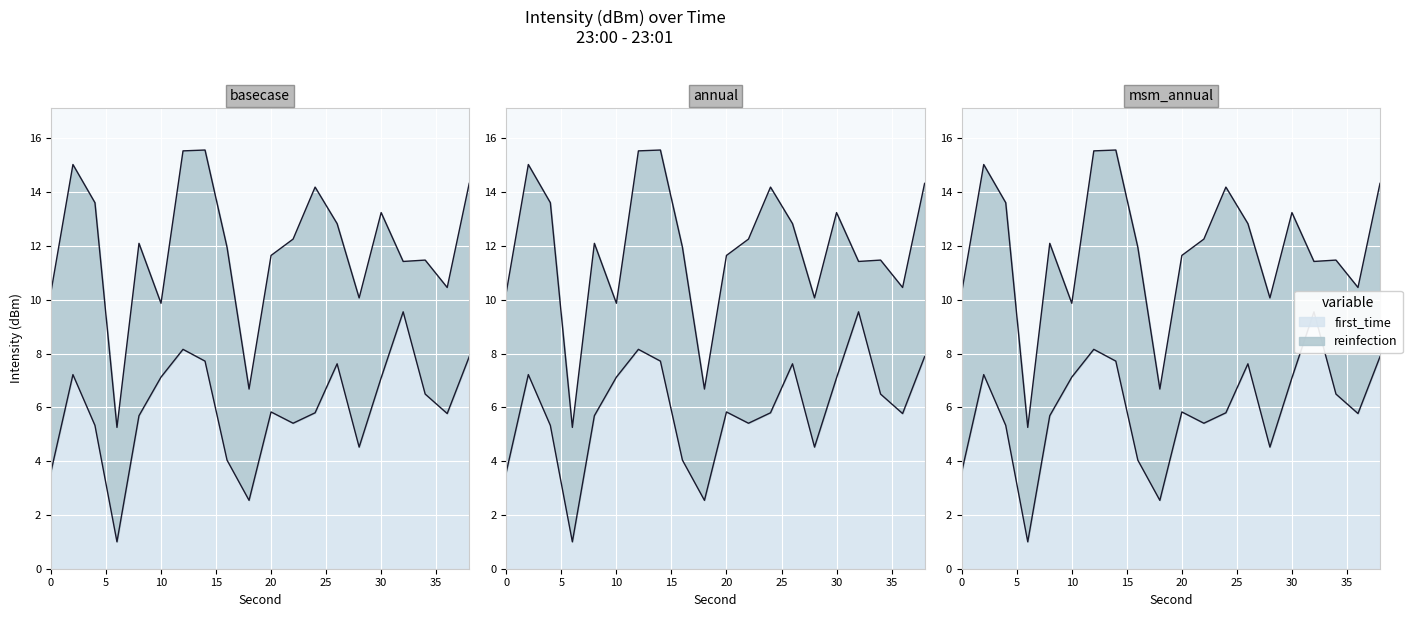

How many points are lower than both their immediate neighbors (excluding endpoints)?

5